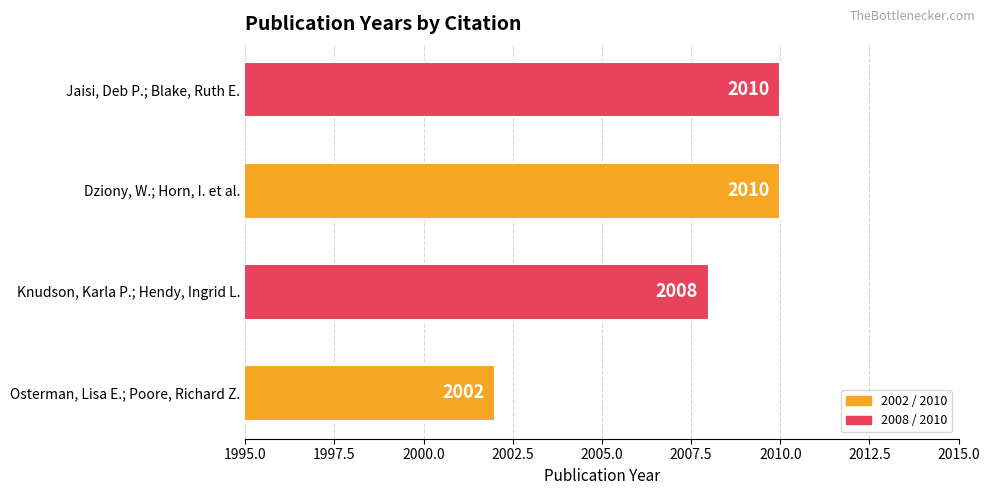

Count the number of data series in this chart.

1